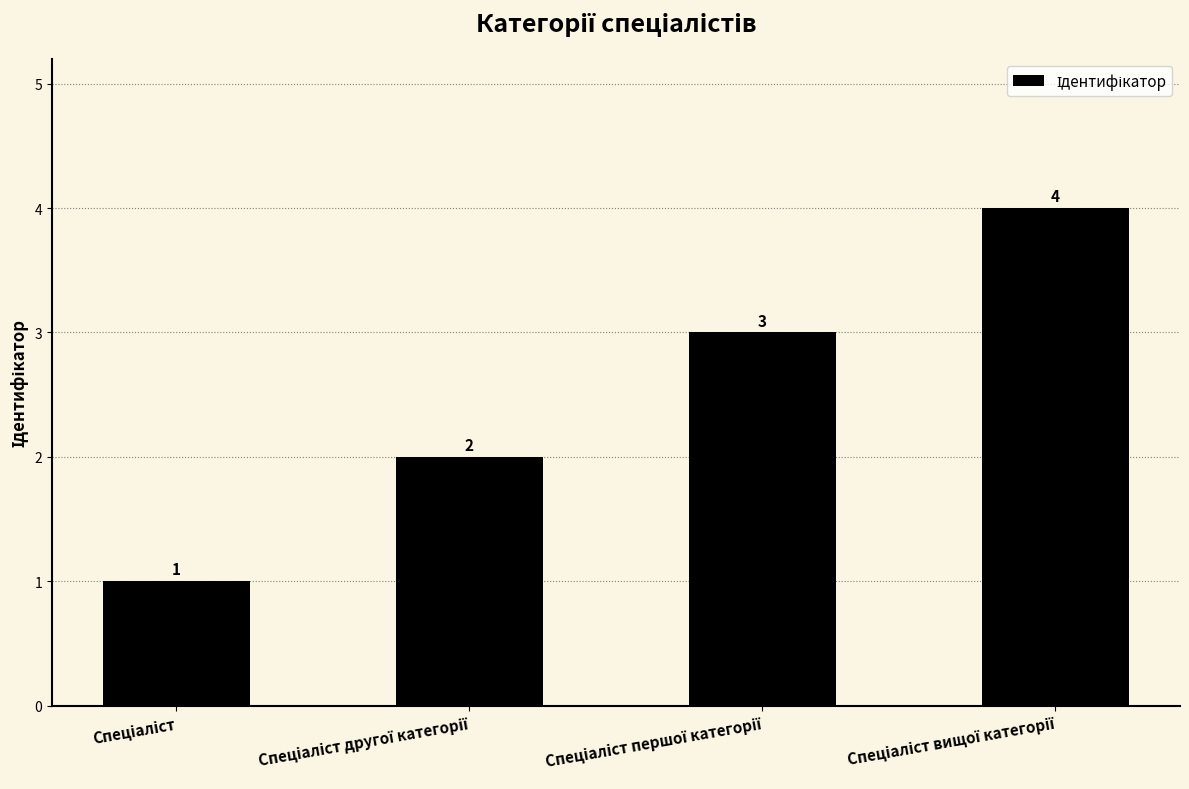

What is the maximum value shown in the chart?

4